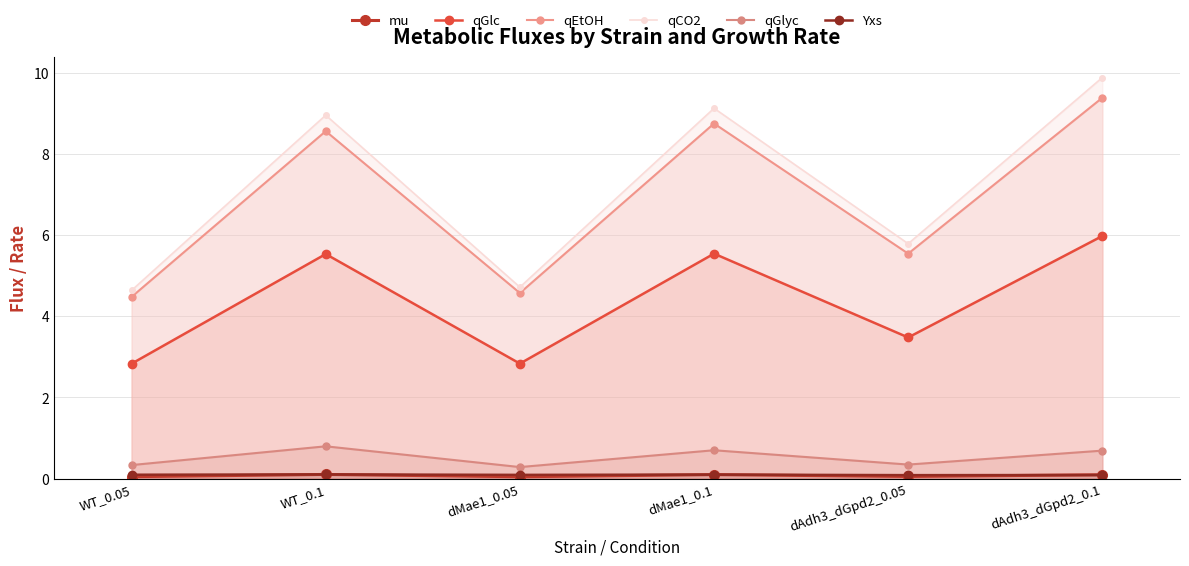

True or false: qGlyc has a value of 0.8 at WT_0.1.

True